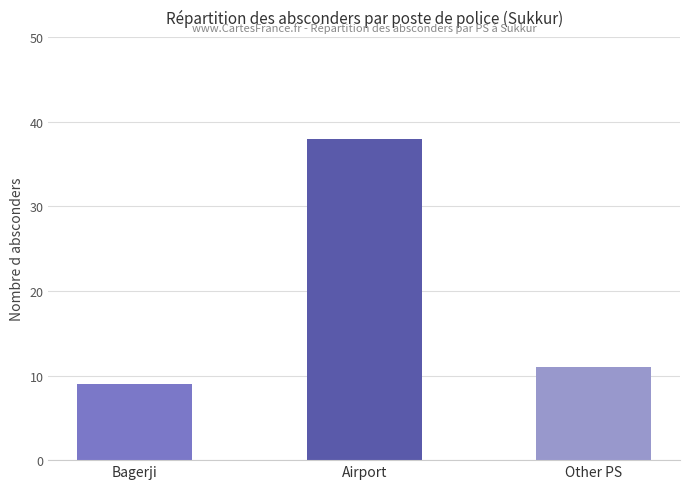

How many categories are shown in the chart?

3